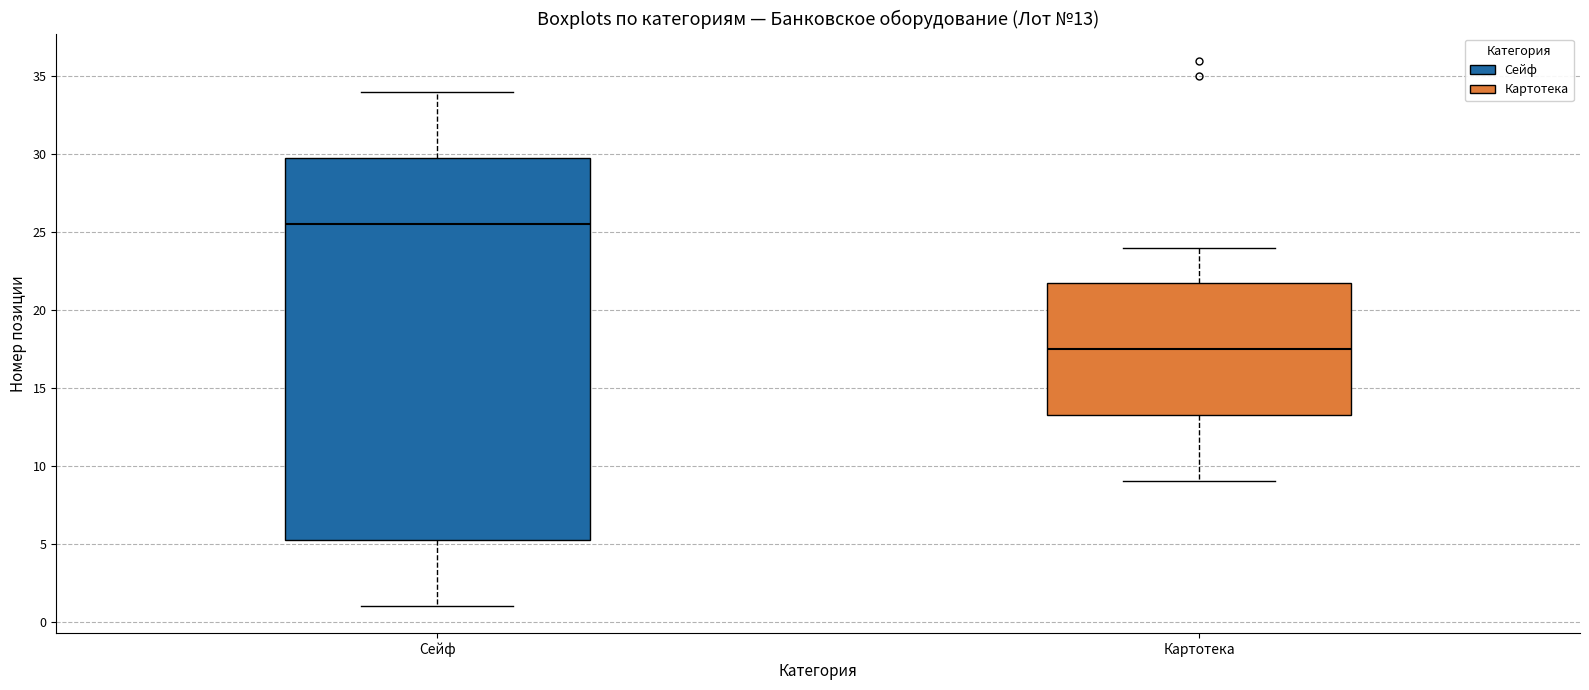

Which box's median line is the lowest?

Картотека